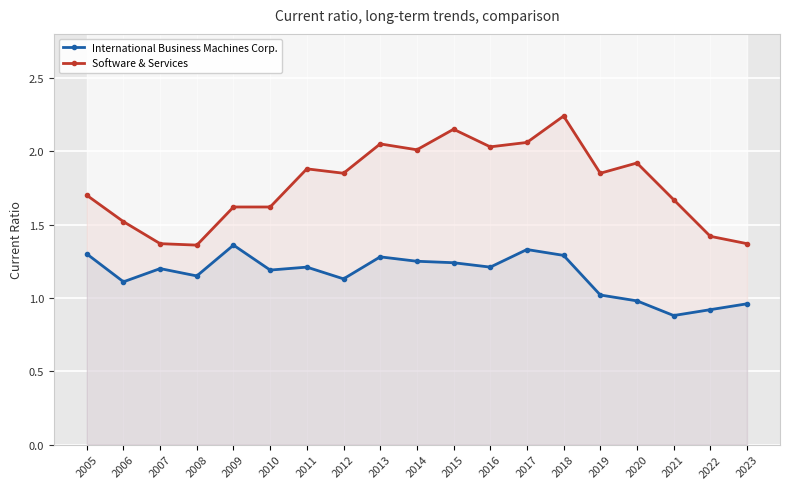

List the labels in order of International Business Machines Corp. value, largest first.

2009, 2017, 2005, 2018, 2013, 2014, 2015, 2011, 2016, 2007, 2010, 2008, 2012, 2006, 2019, 2020, 2023, 2022, 2021